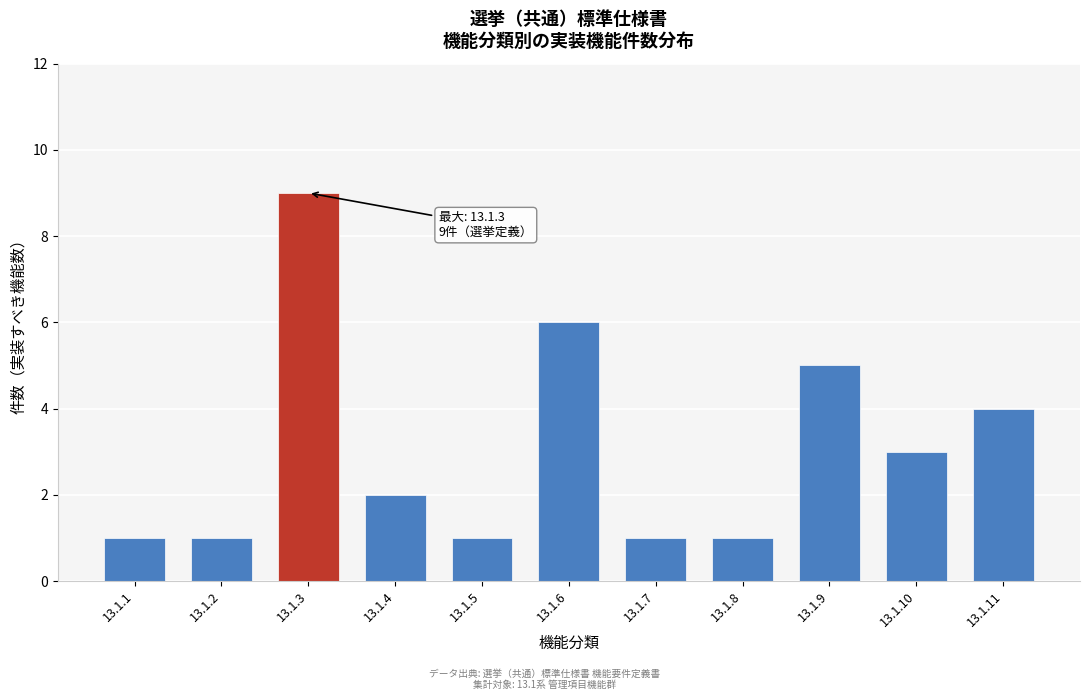

Reading left to right, transcribe all the data shown in this chart.

1	1	9	2	1	6	1	1	5	3	4